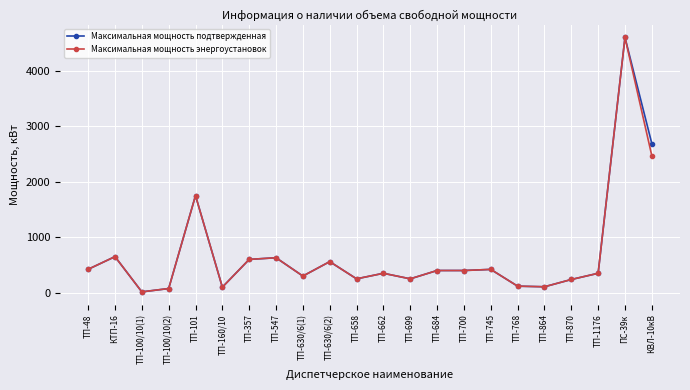

Where is the first local maximum for Максимальная мощность энергоустановок?

КТП-16